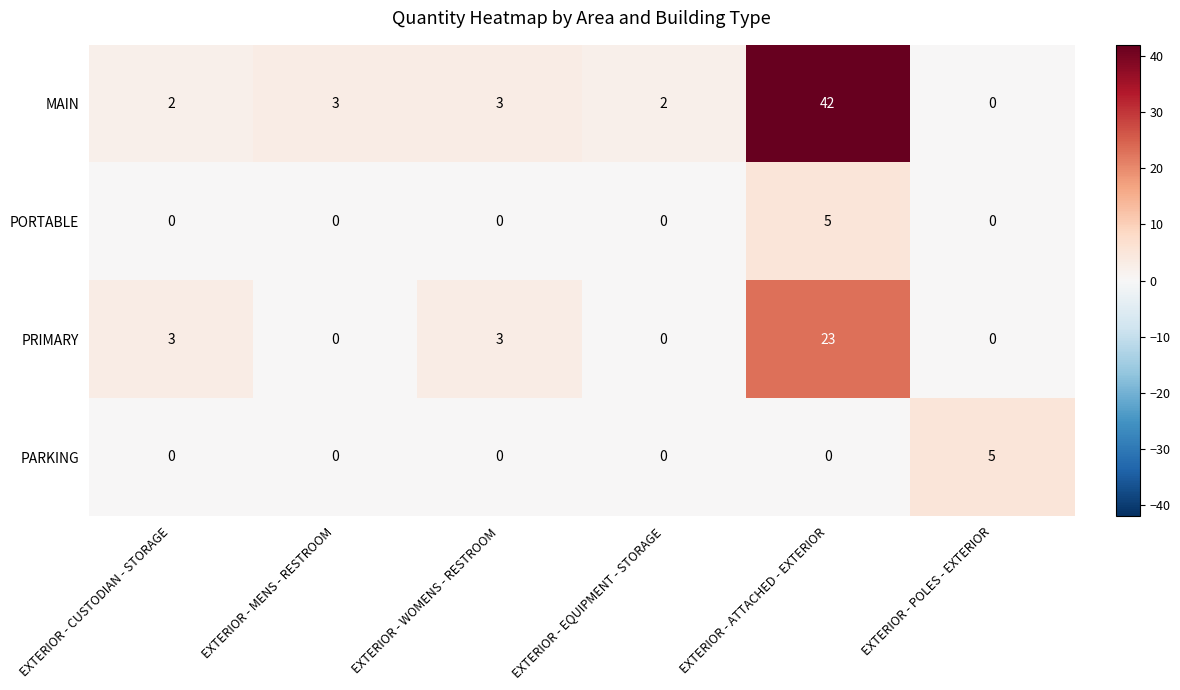

Which series changed the most between EXTERIOR - ATTACHED - EXTERIOR and EXTERIOR - POLES - EXTERIOR?

MAIN